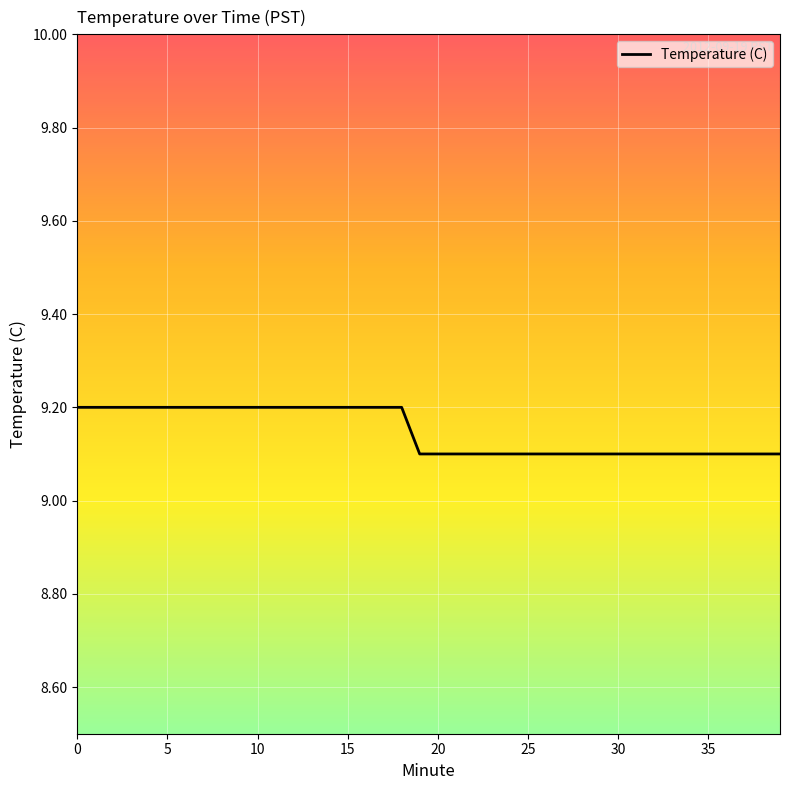

Count the number of categories in the chart.

40